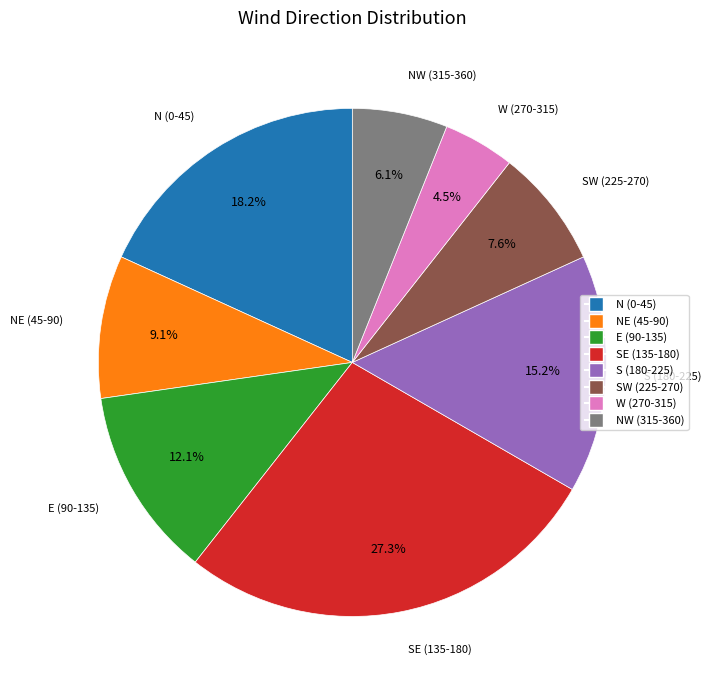

Is there any slice that represents more than half of the pie?

No